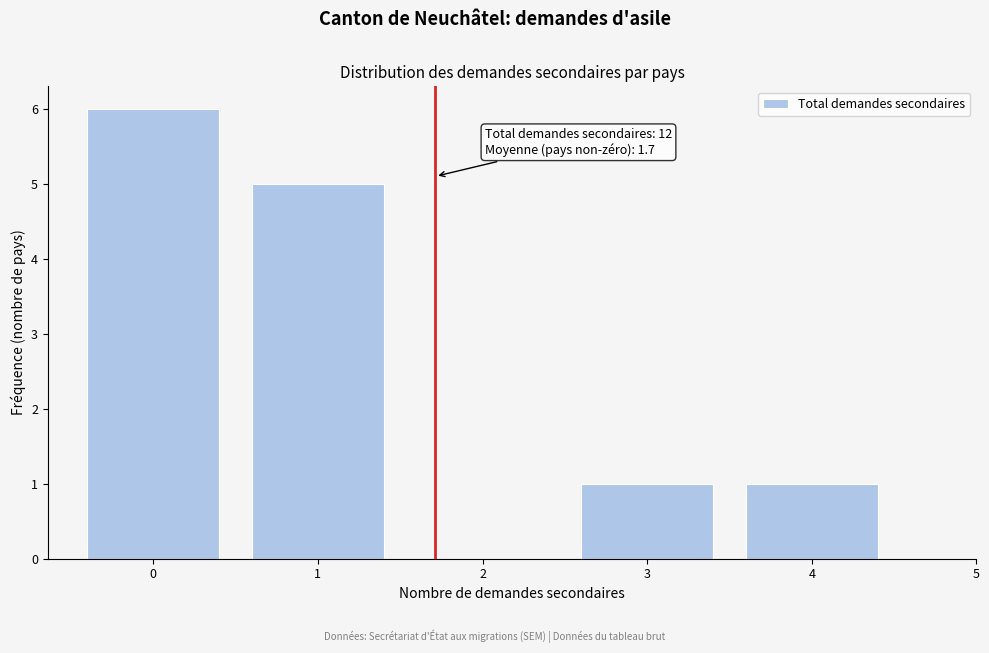

Which range on the x-axis has the tallest bar?

-0.5 to 0.5